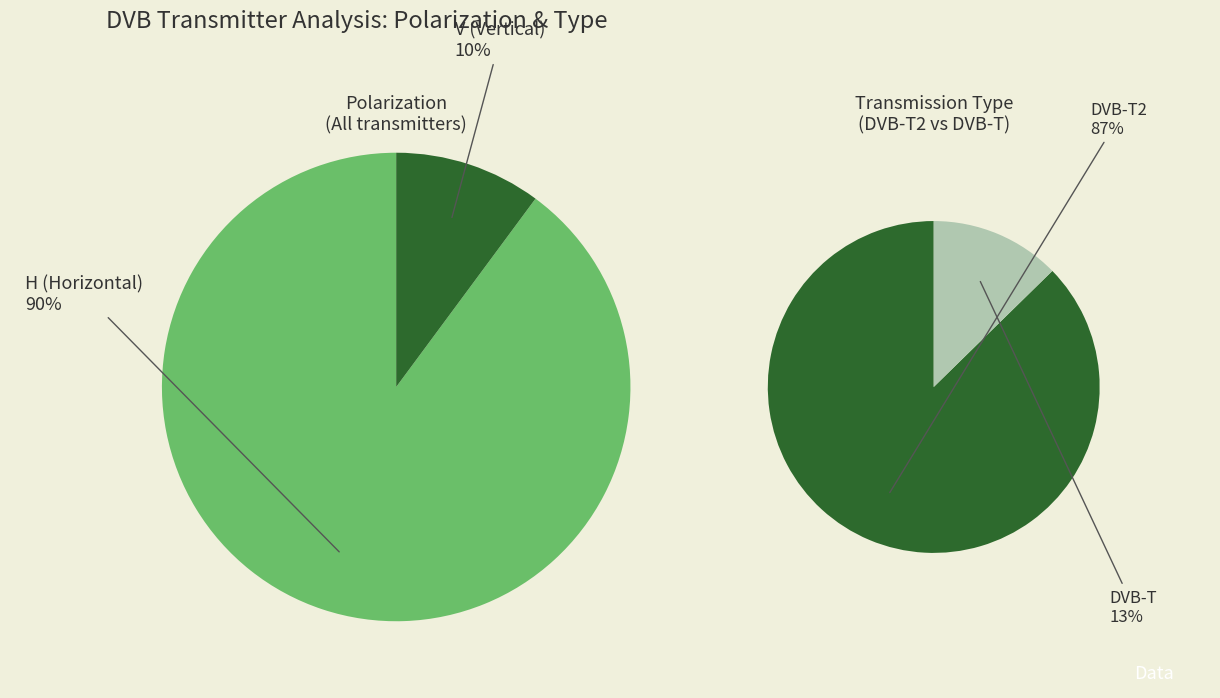

Count the number of slices in the pie.

2